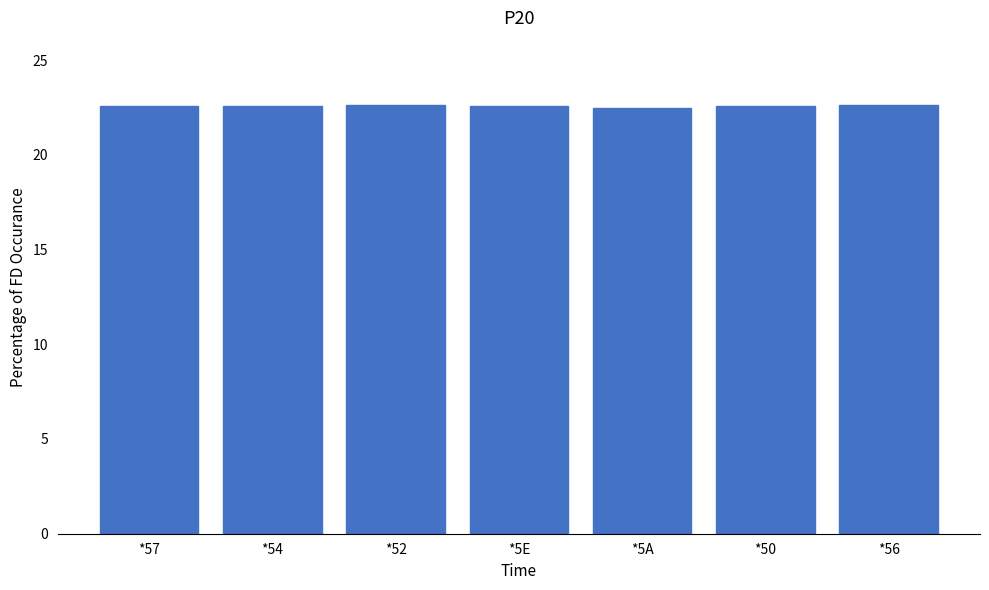

Approximately how many times larger is the value at *56 compared to *5E?

1.0